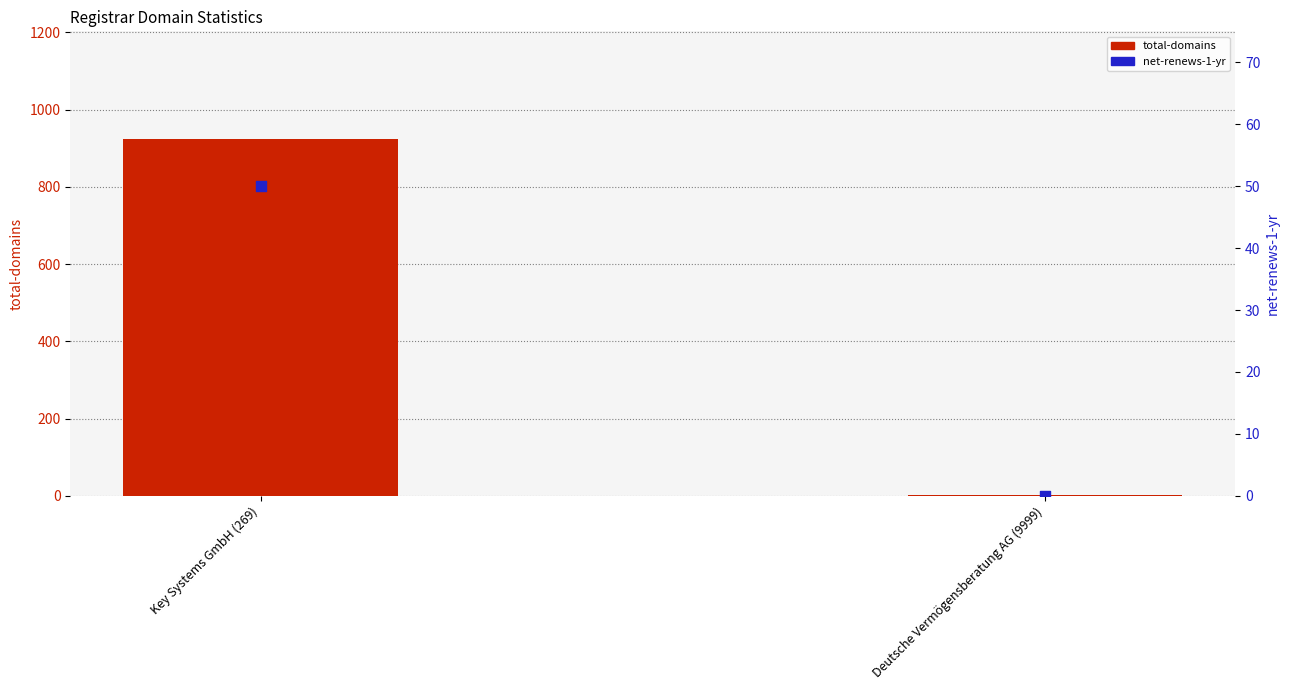

At how many categories does at least one series exceed 653?

1